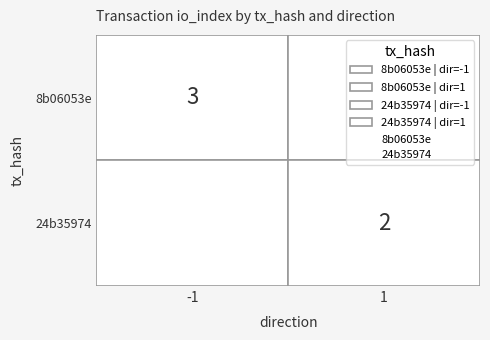

What is the spread (max minus min) of values at 1?

1.0